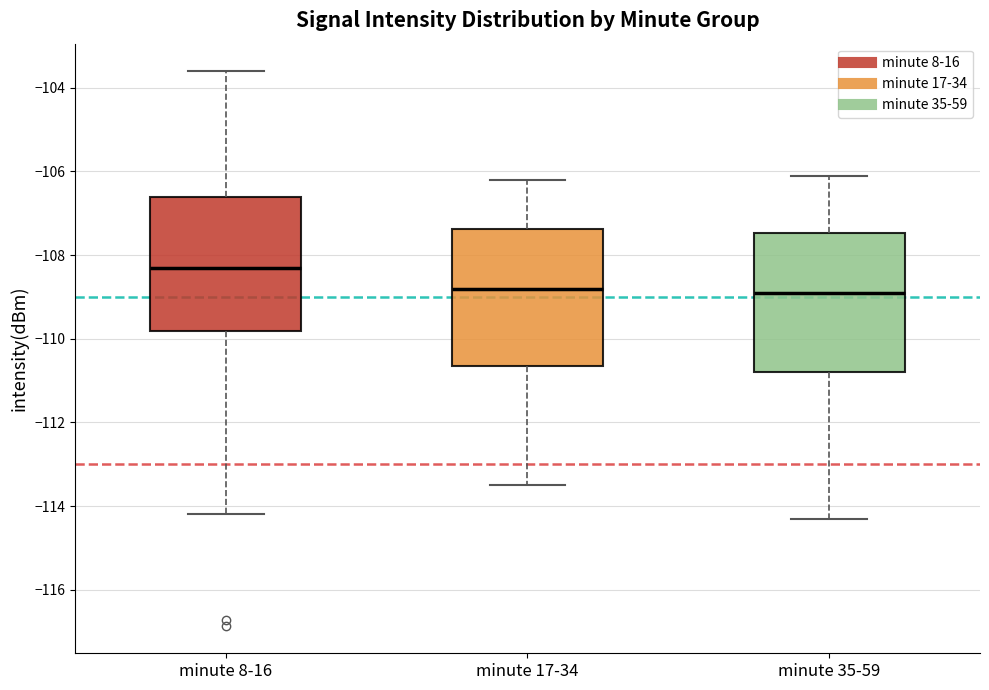

Reading left to right, read every box against the y-axis: the position of its median line, the range the box covers, and the ends of its whiskers. The values are not printed on the chart, so give them approximately, as read against the axis.

minute 8-16: median -108.4, box -109.8 to -106.6, whiskers -114.2 to -103.6
minute 17-34: median -108.8, box -110.6 to -107.4, whiskers -113.4 to -106.2
minute 35-59: median -108.8, box -110.8 to -107.4, whiskers -114.2 to -106.0